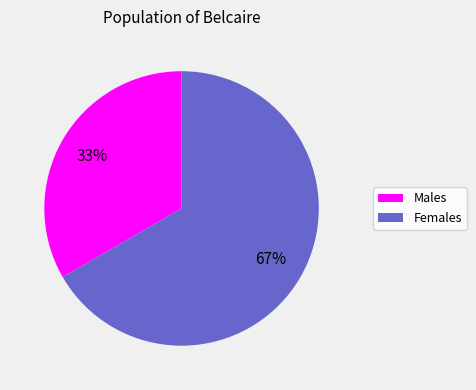

Which category has the smallest portion of the pie?

Чоловіча